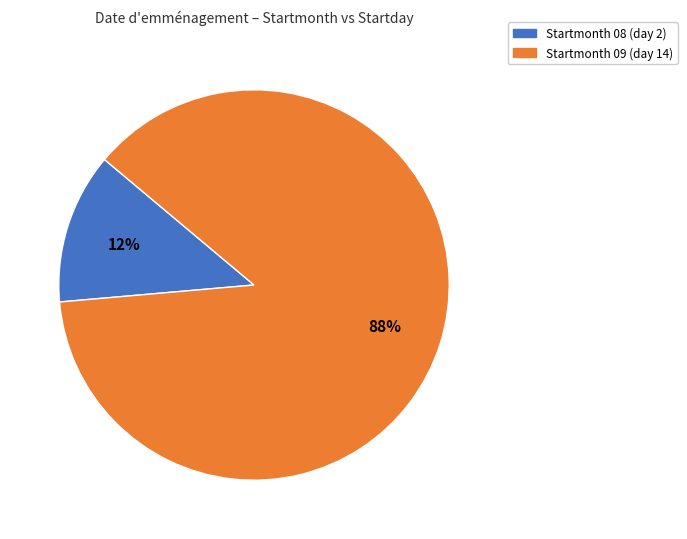

To the nearest percent, what is the average slice percentage?

50%